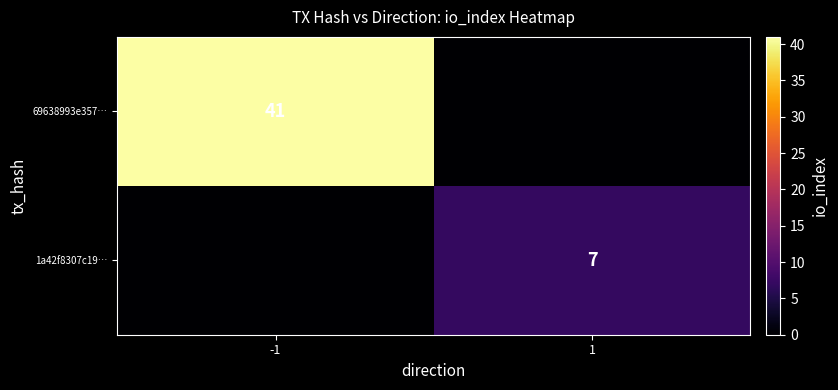

What is the total value across all series at -1?

41